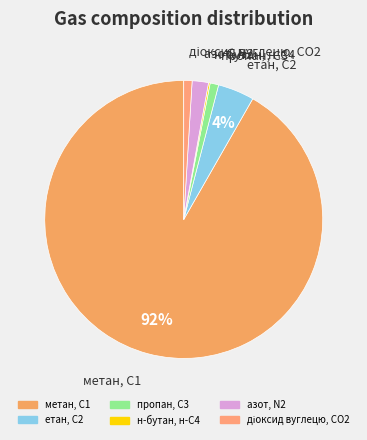

What is the largest slice in the pie chart?

метан, С1